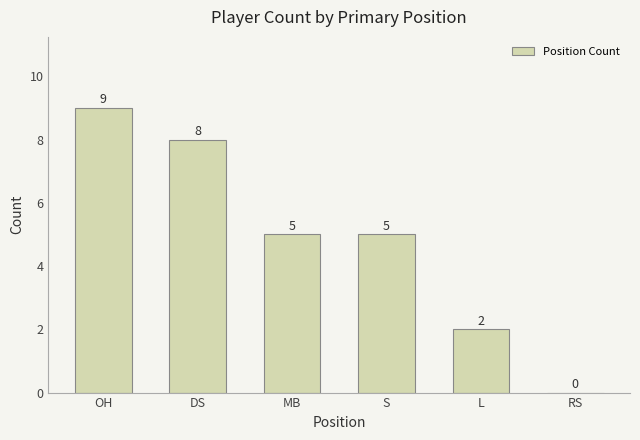

Which label corresponds to the largest value in the chart?

OH